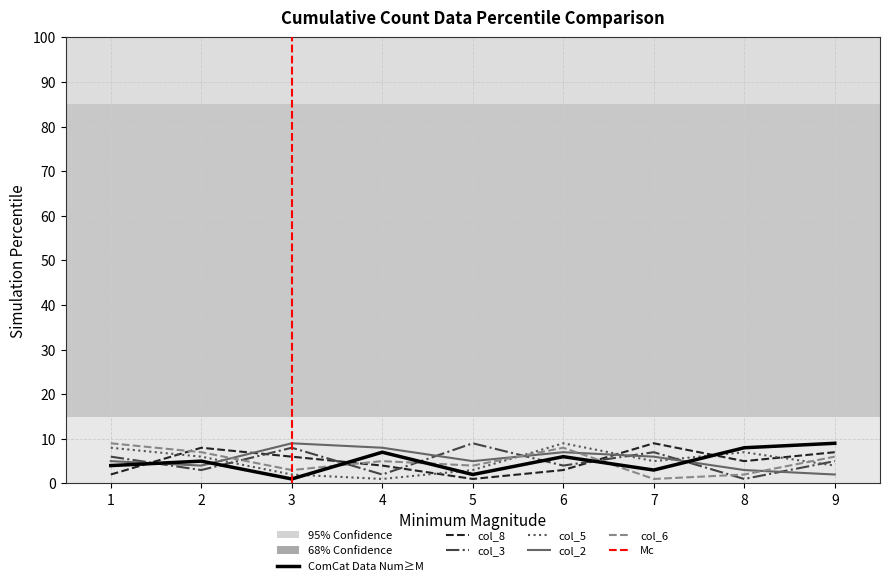

The value of col_3 at 1 is 6. True or false?

True